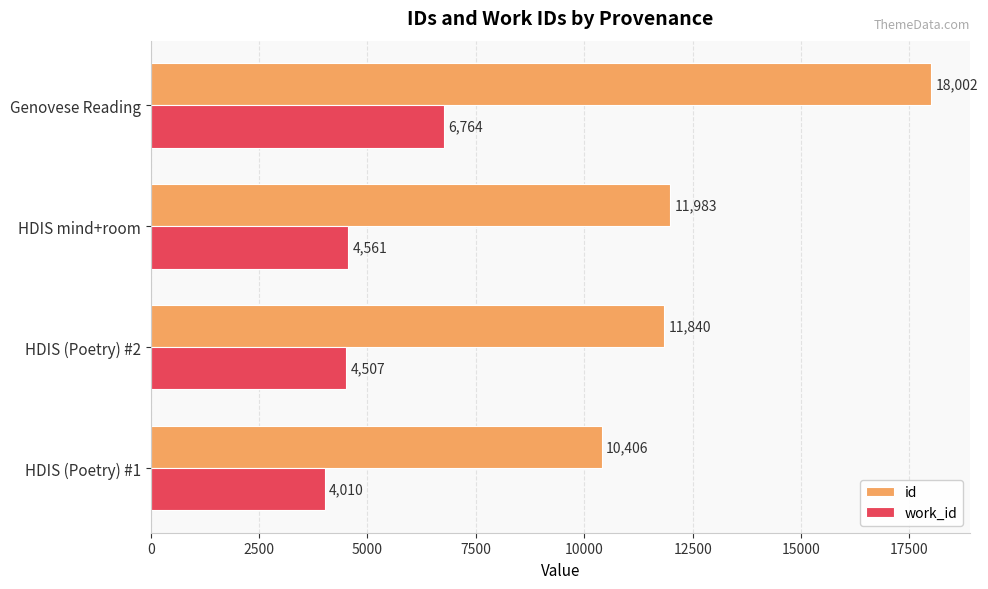

What is the average value of the id series?

13058